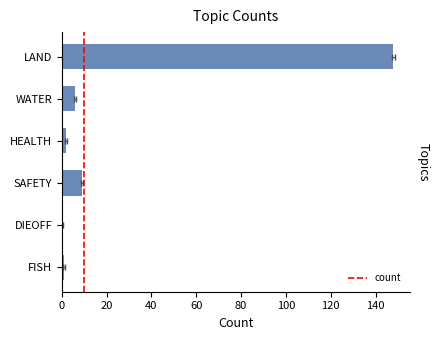

Are the bars grouped side by side (vs. stacked)?

No